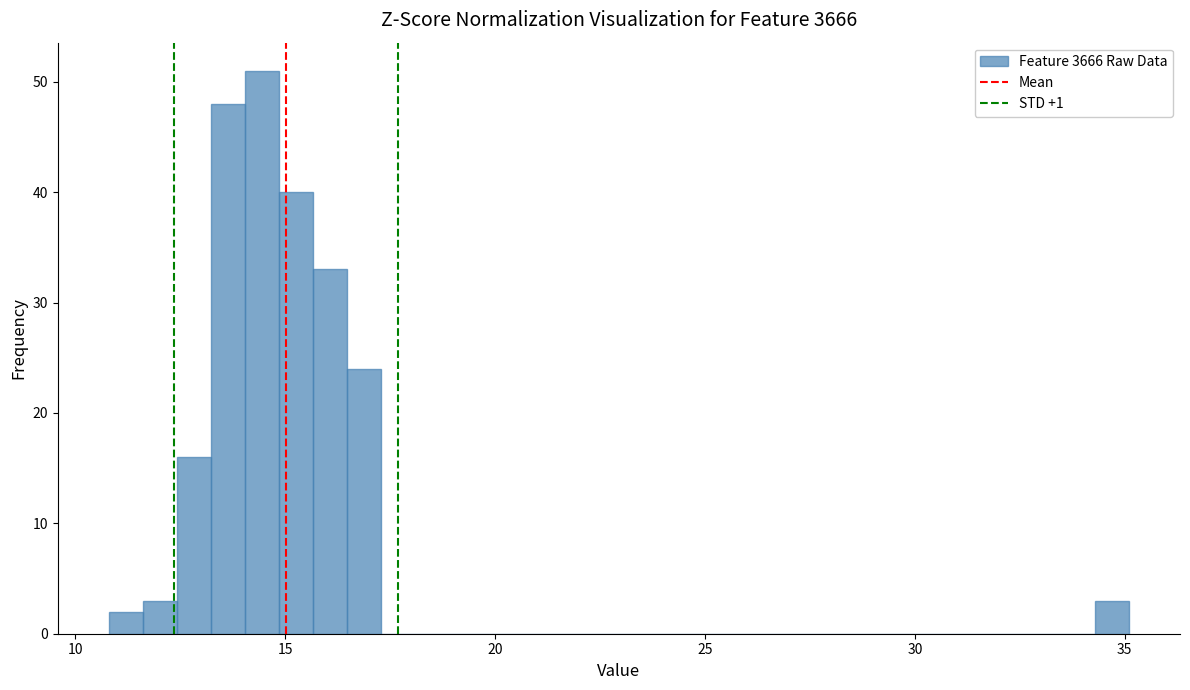

Around what value on the x-axis is the tallest bar? Give the approximate position of its centre, as read against the axis.

14.5